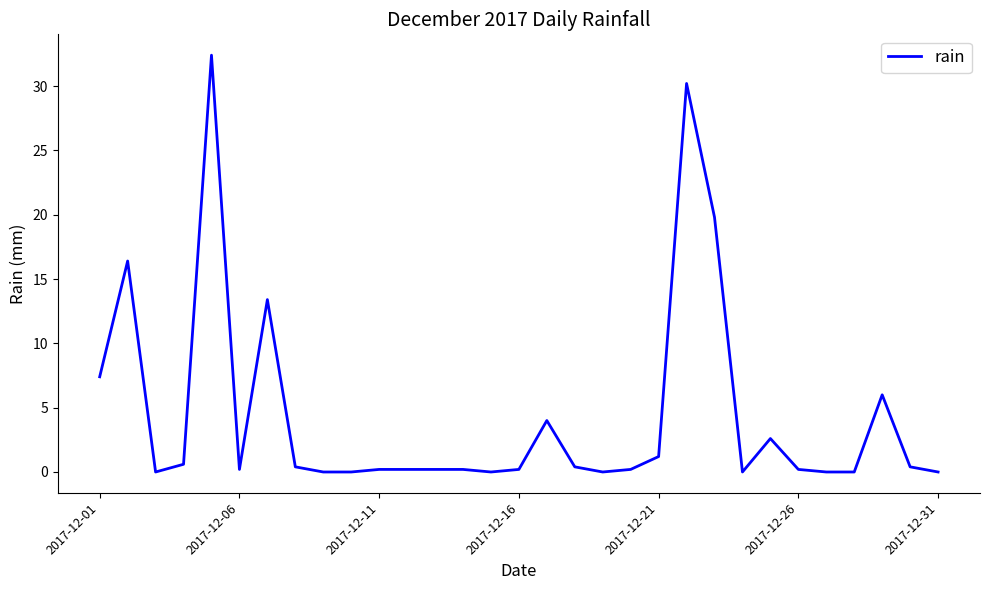

What is the difference between the maximum and minimum values?

32.4